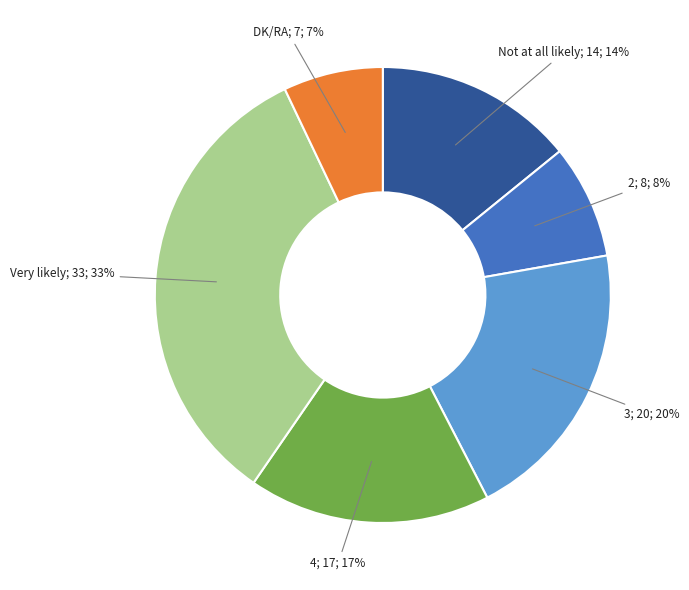

Is there any slice that represents more than half of the pie?

No